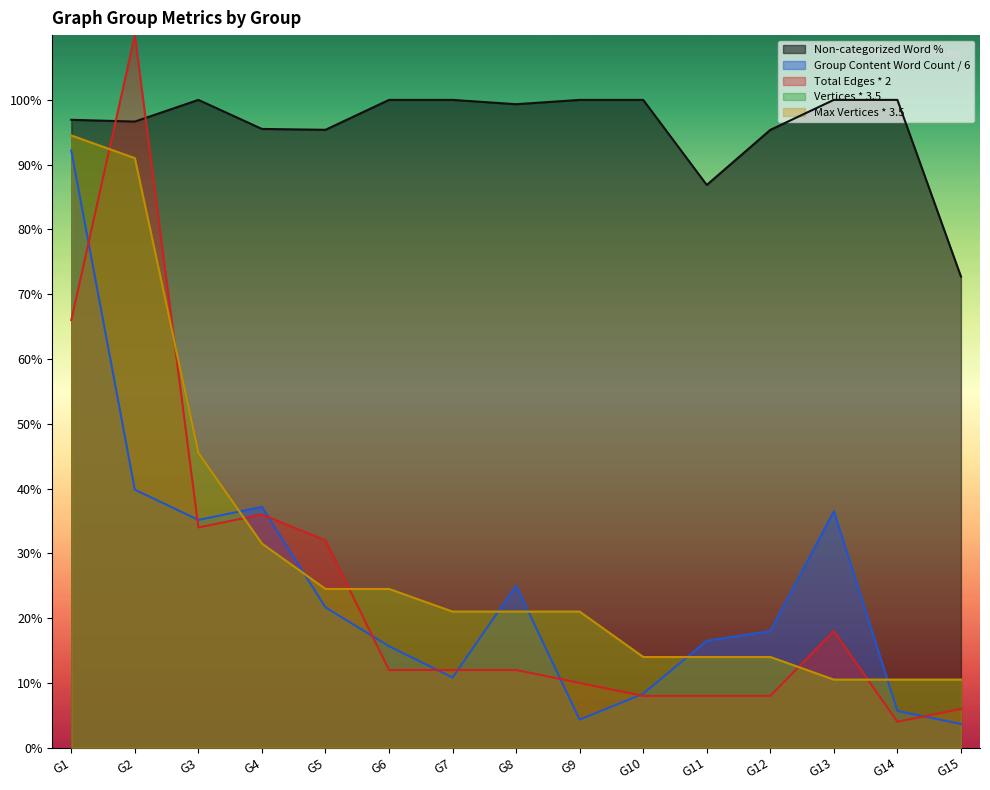

How many interior local valleys does the Total Edges series have?

2